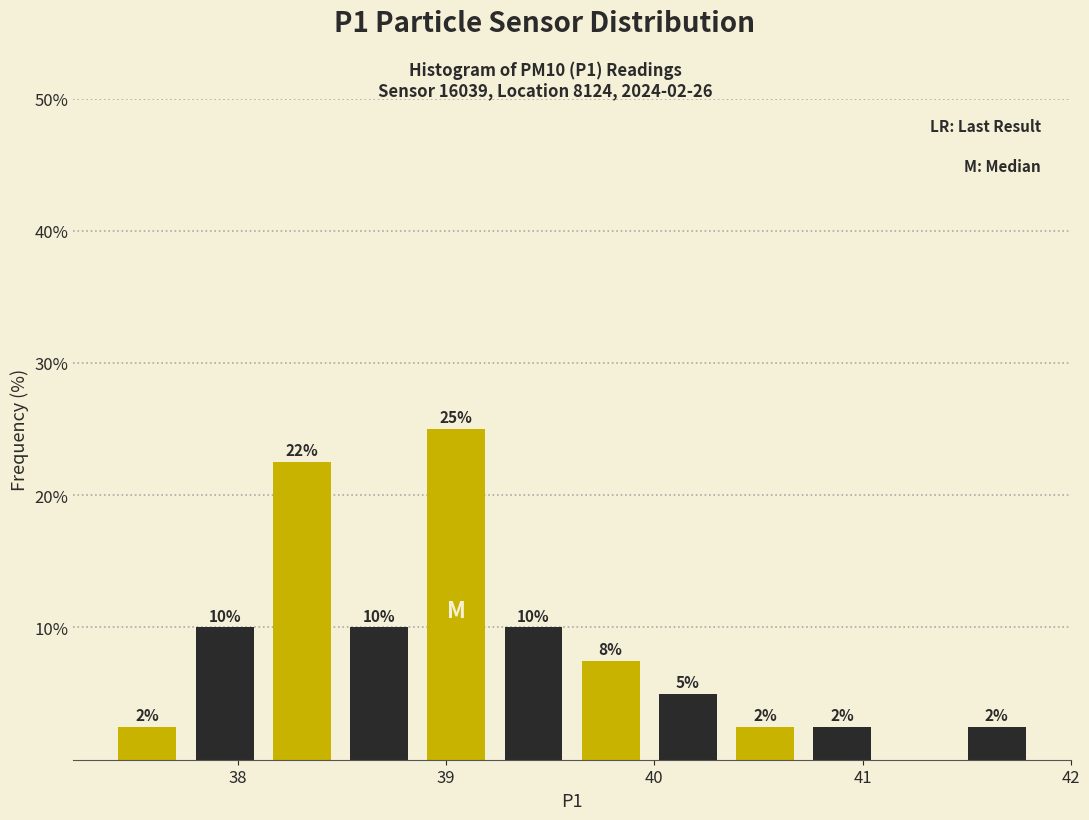

Read against the x-axis, roughly where is the centre of the tallest bar?

39.0